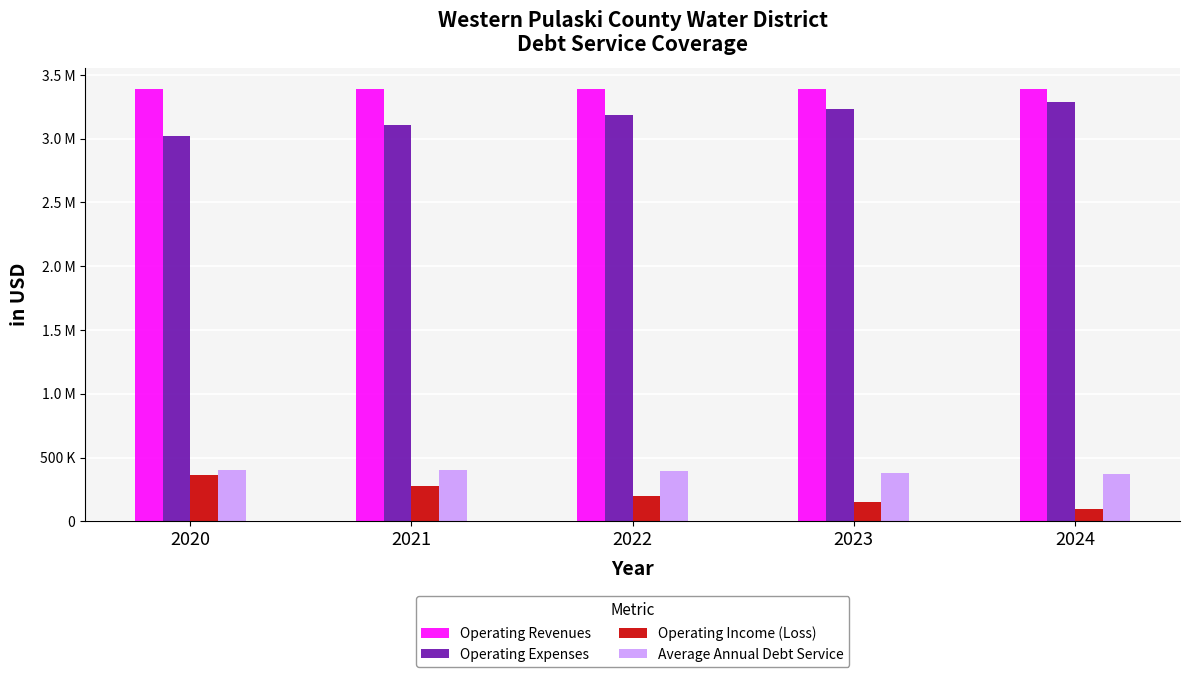

List the labels in order of Average Annual Debt Service value, smallest first.

2024, 2023, 2022, 2021, 2020